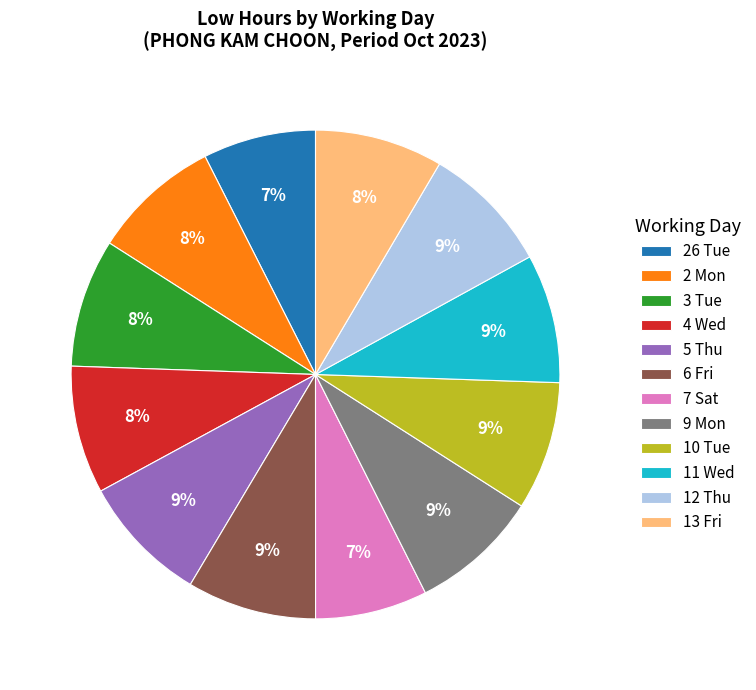

To the nearest percent, what is the average slice percentage?

8%